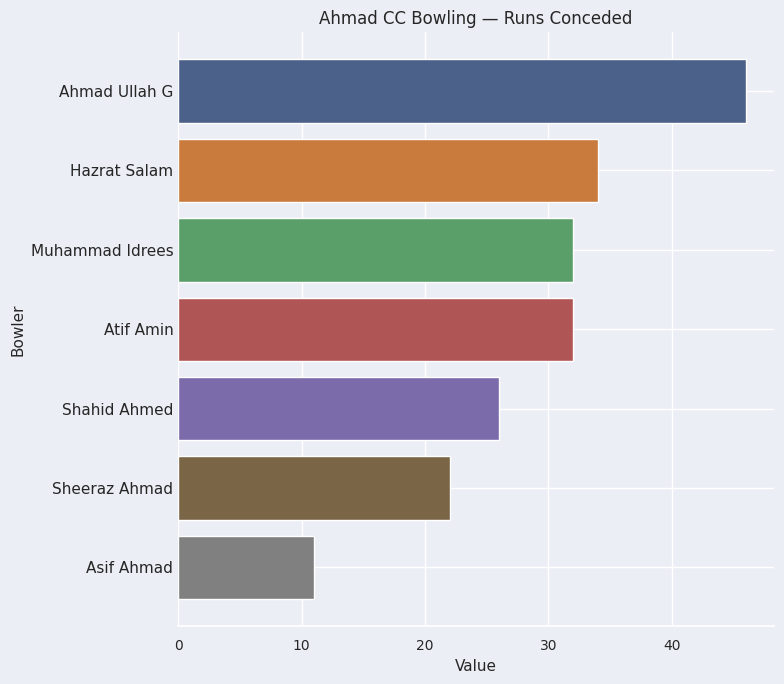

Reading top to bottom, transcribe all the data shown in this chart.

46	34	32	32	26	22	11